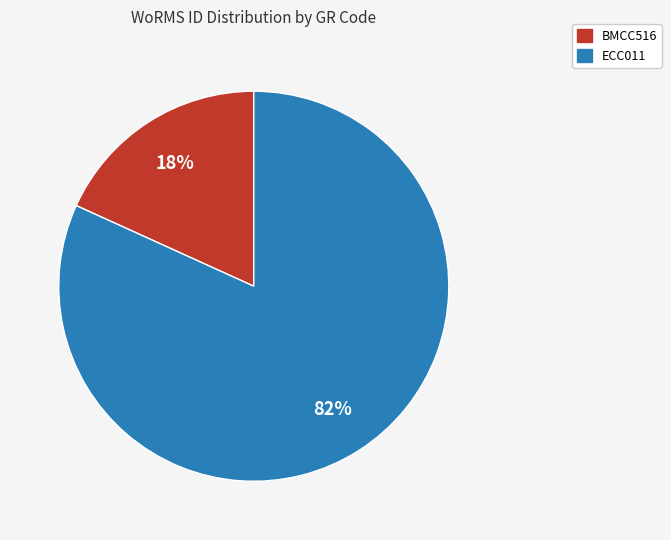

What is the majority slice?

ECC011